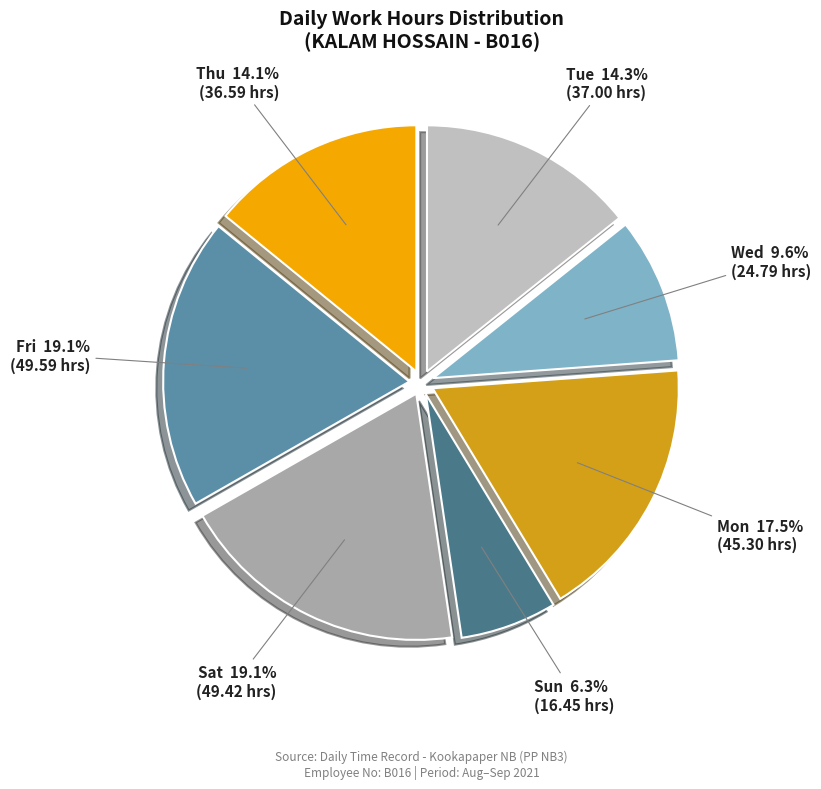

Is there a majority slice in this chart?

No